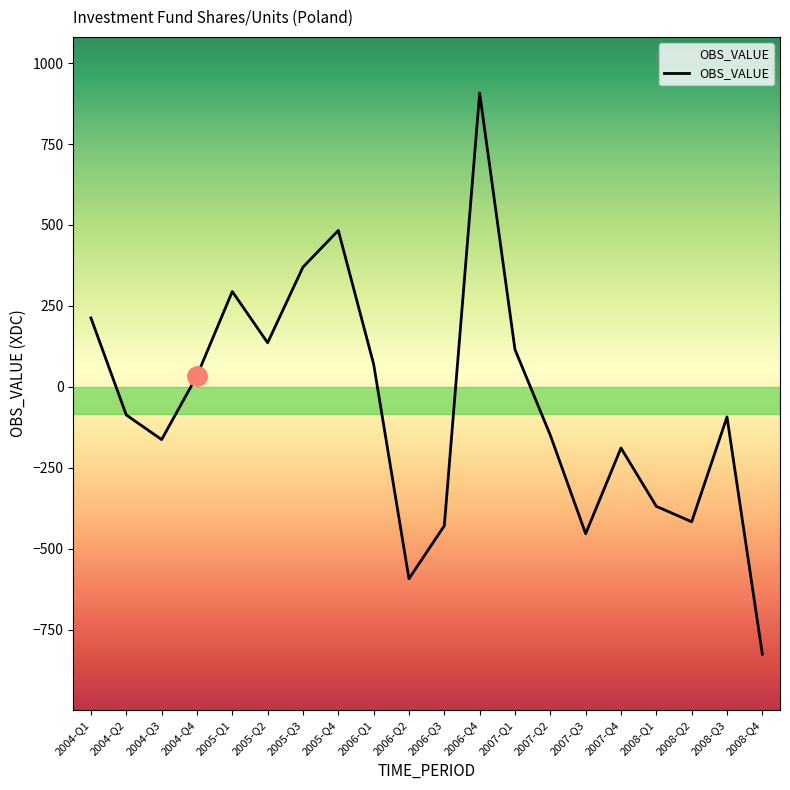

Which label corresponds to the smallest value in the chart?

2008-Q4